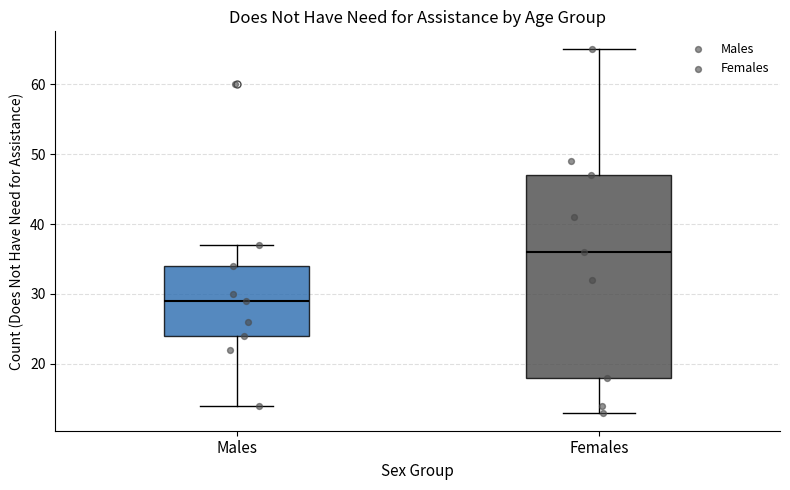

Reading left to right, transcribe this box plot: for each box, give where its median line is, the range the box spans, and where its two whiskers end, as read against the y-axis. The values are not printed on the chart, so give them approximately, as read against the axis.

Males: median 29, box 24 to 34, whiskers 14 to 37
Females: median 36, box 18 to 47, whiskers 13 to 65